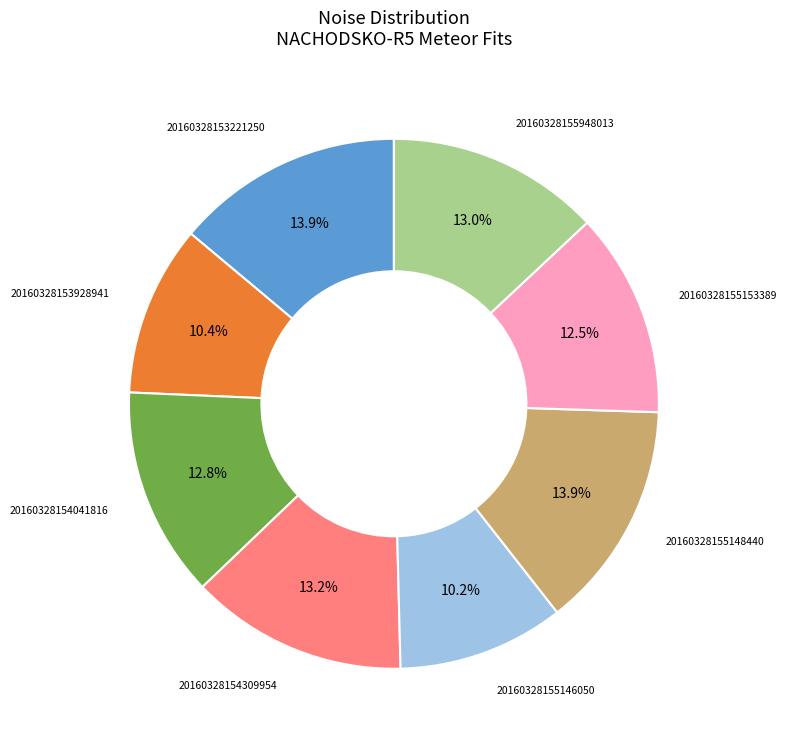

Does any single category account for the majority?

No